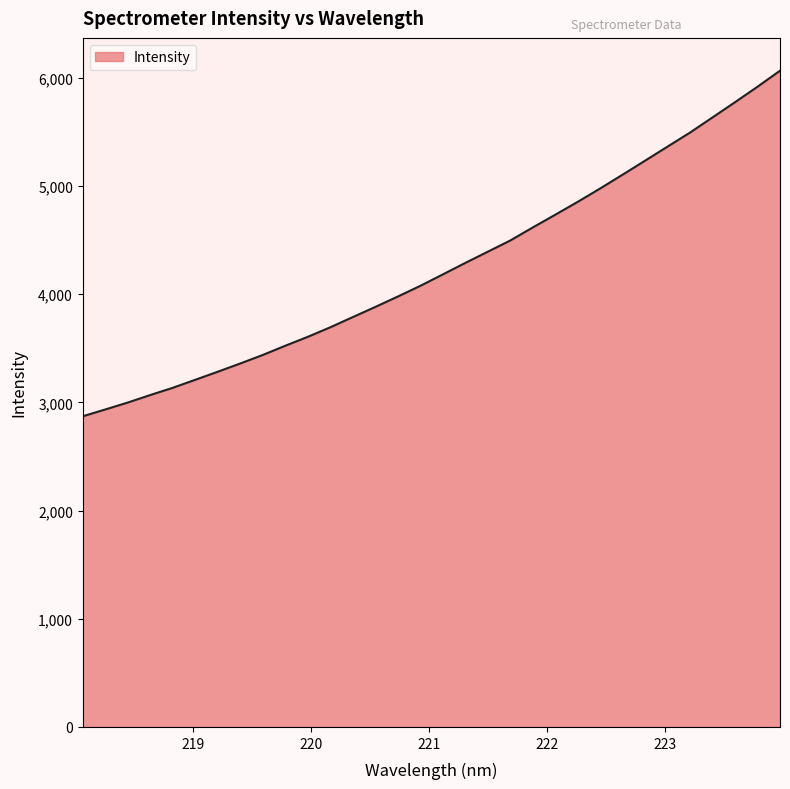

What is the minimum value shown in the chart?

2871.7